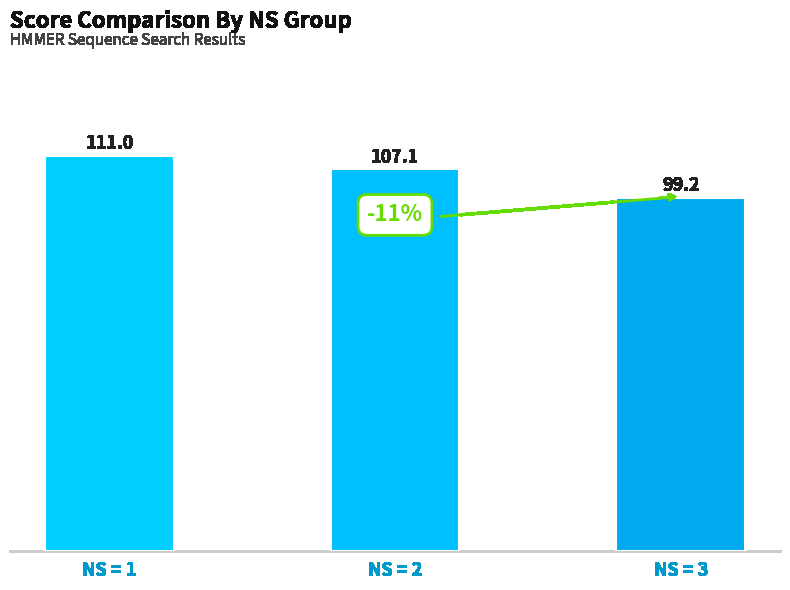

Which label corresponds to the largest value in the chart?

NS = 1